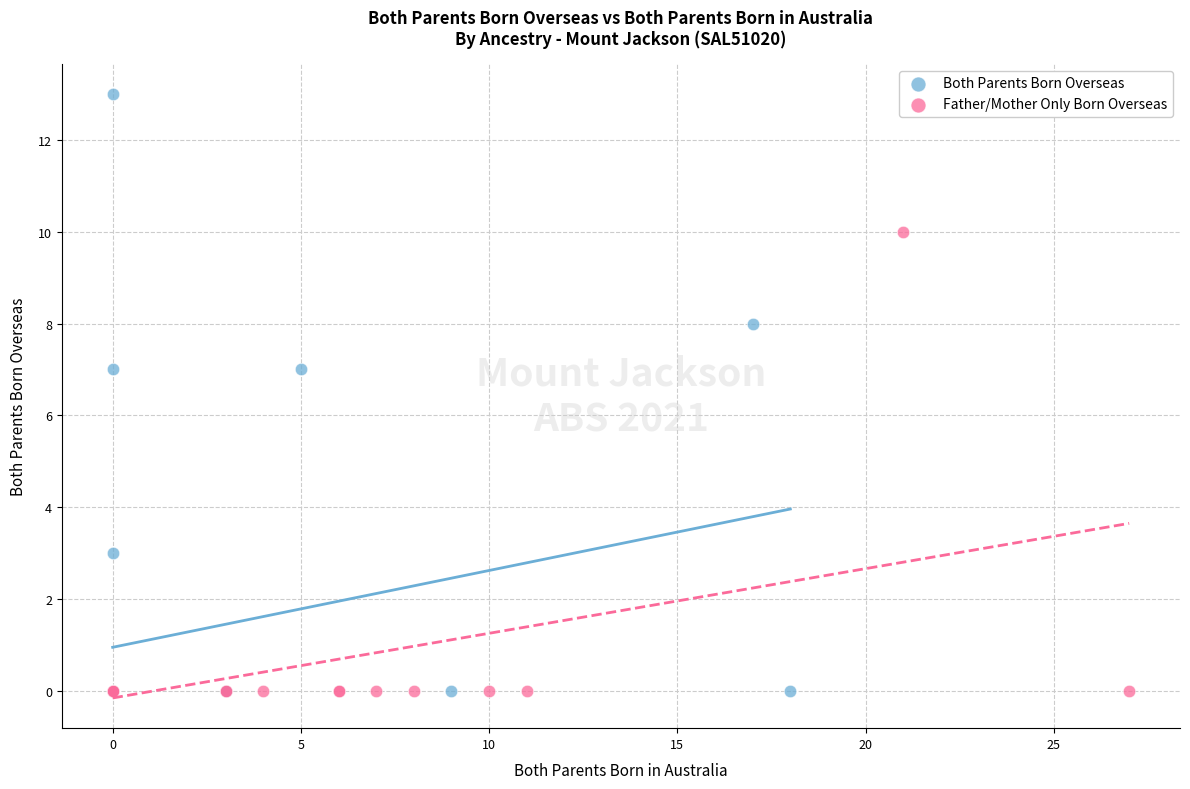

Which series has the widest spread of Y values?

Both Parents Born Overseas